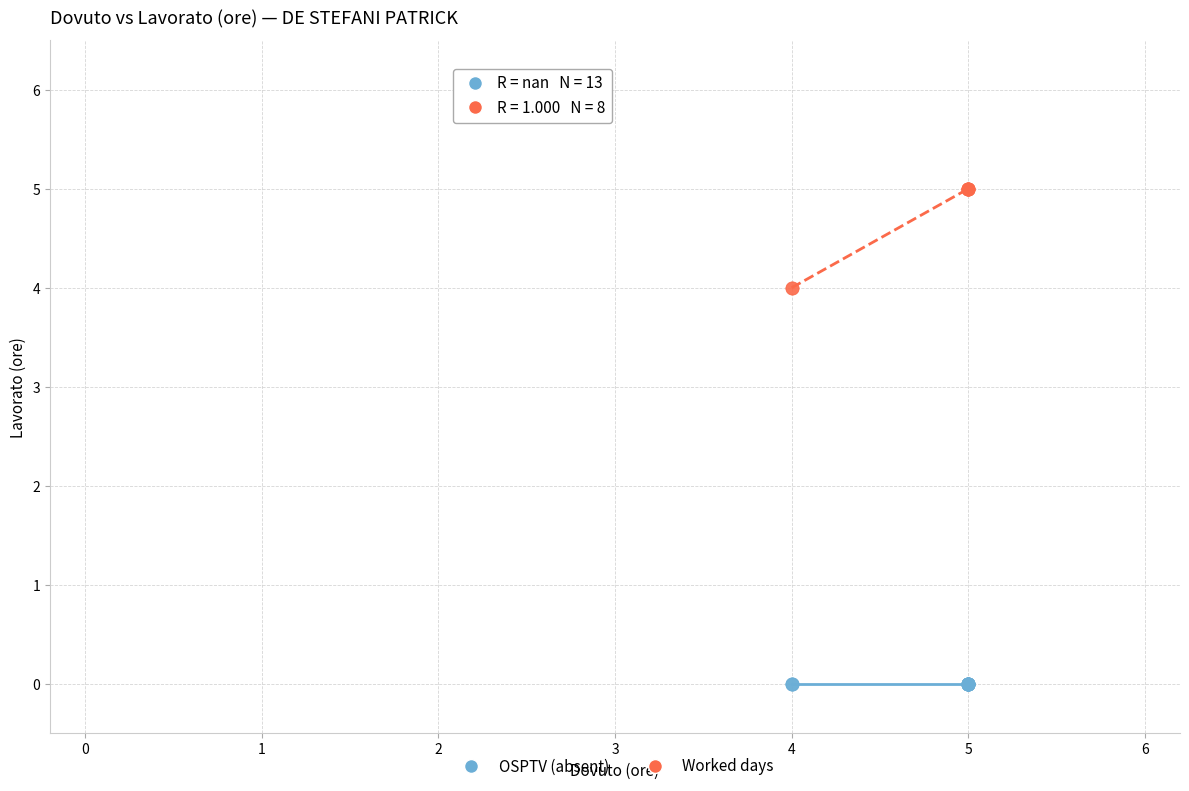

Which series reaches the maximum Y coordinate?

Worked days